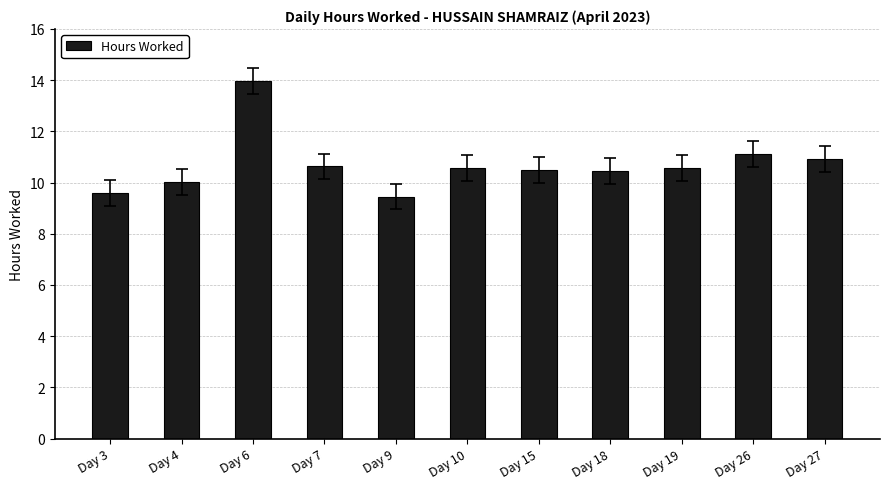

How many bars are there in total?

11